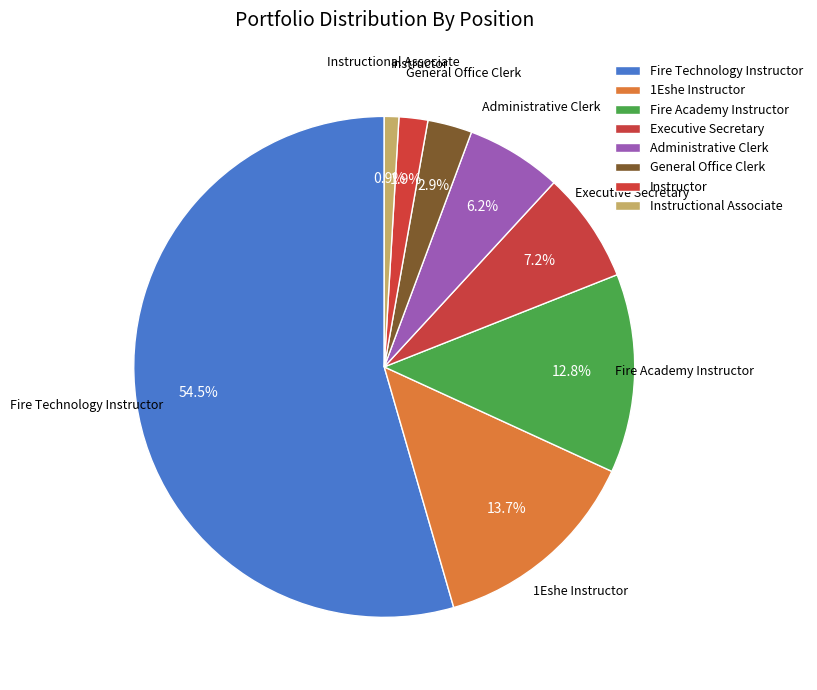

Does Fire Academy Instructor account for over 50% of the chart?

No